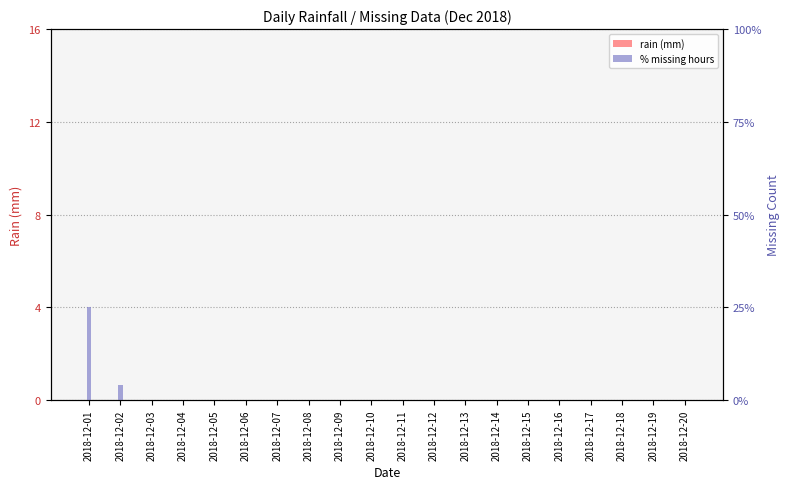

Reading left to right, what are all the values shown in this chart?

rain (mm): 0.0	0.0	0.0	0.0	0.0	0.0	0.0	0.0	0.0	0.0	0.0	0.0	0.0	0.0	0.0	0.0	0.0	0.0	0.0	0.0
% missing hours: 25.0	4.2	0.0	0.0	0.0	0.0	0.0	0.0	0.0	0.0	0.0	0.0	0.0	0.0	0.0	0.0	0.0	0.0	0.0	0.0